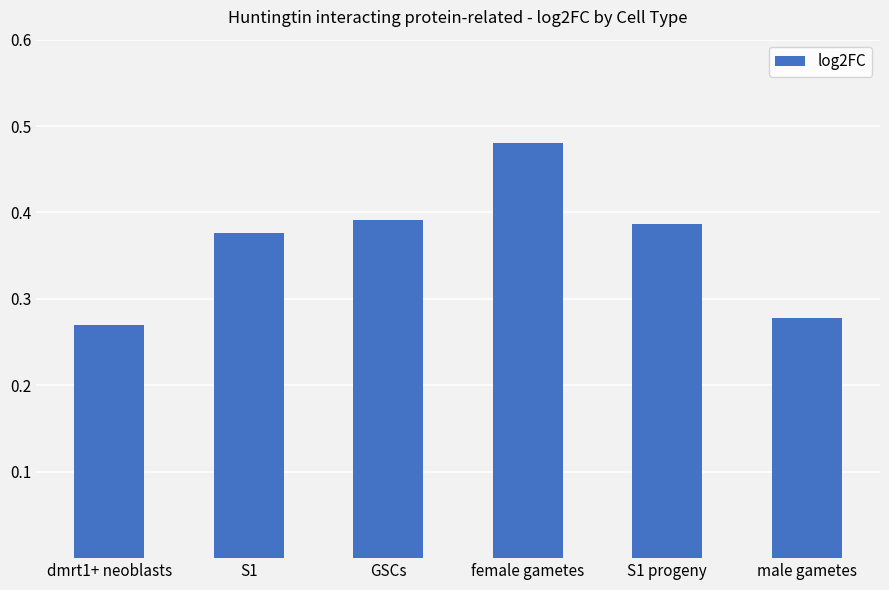

What is the difference between the values at dmrt1+ neoblasts and S1 progeny?

0.1